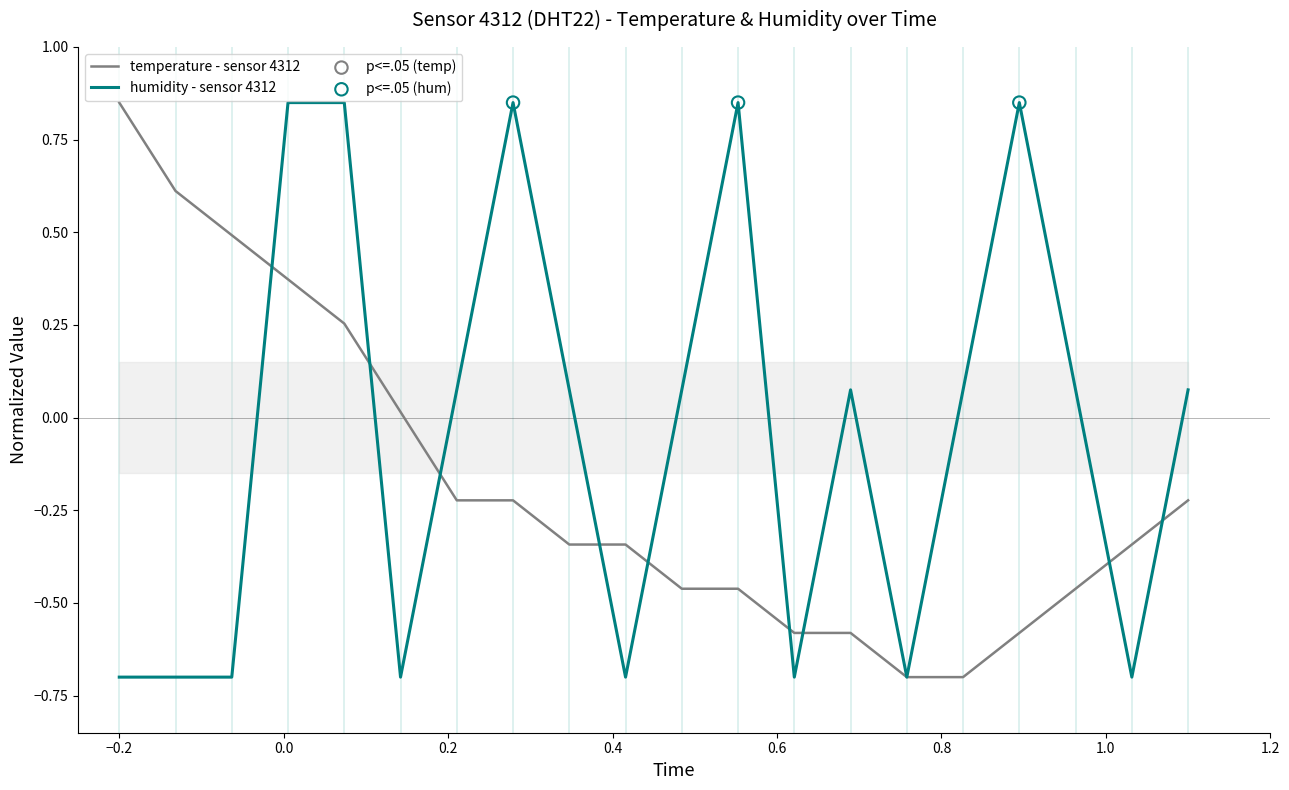

At how many categories does at least one series exceed 0?

16